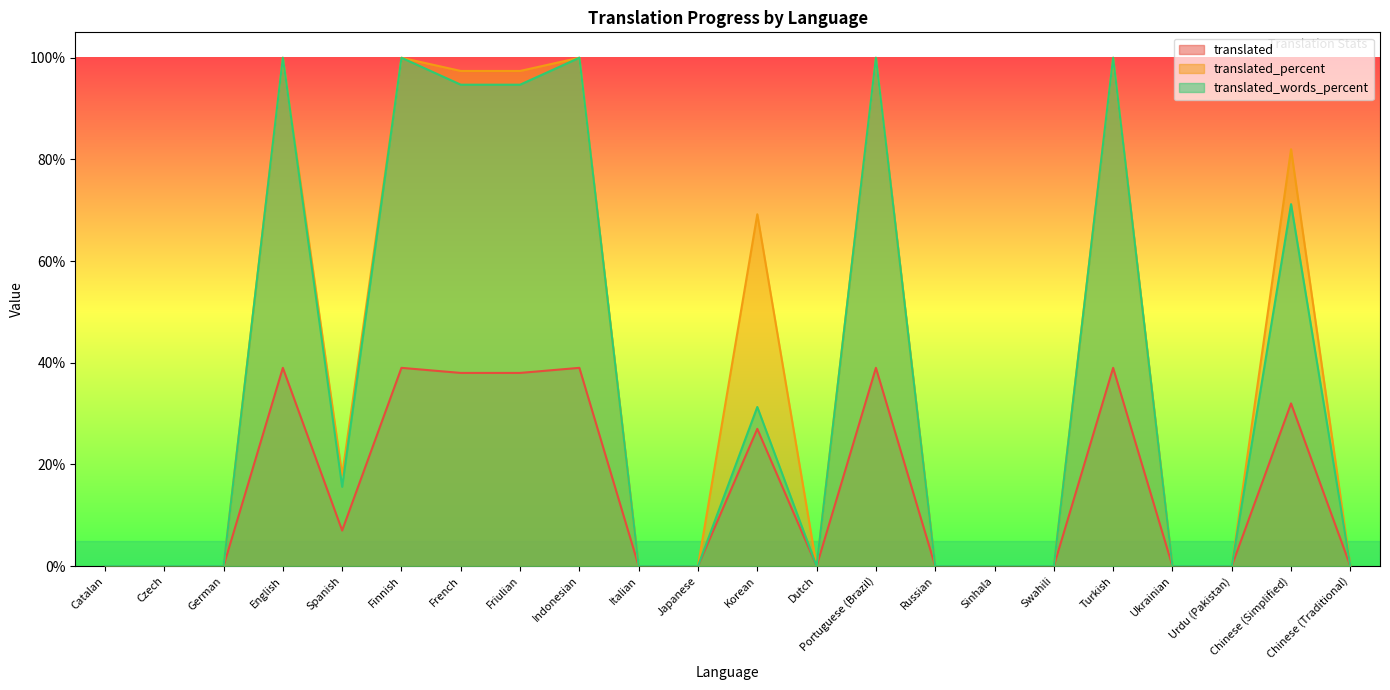

True or false: translated and translated_words_percent intersect in this chart.

False